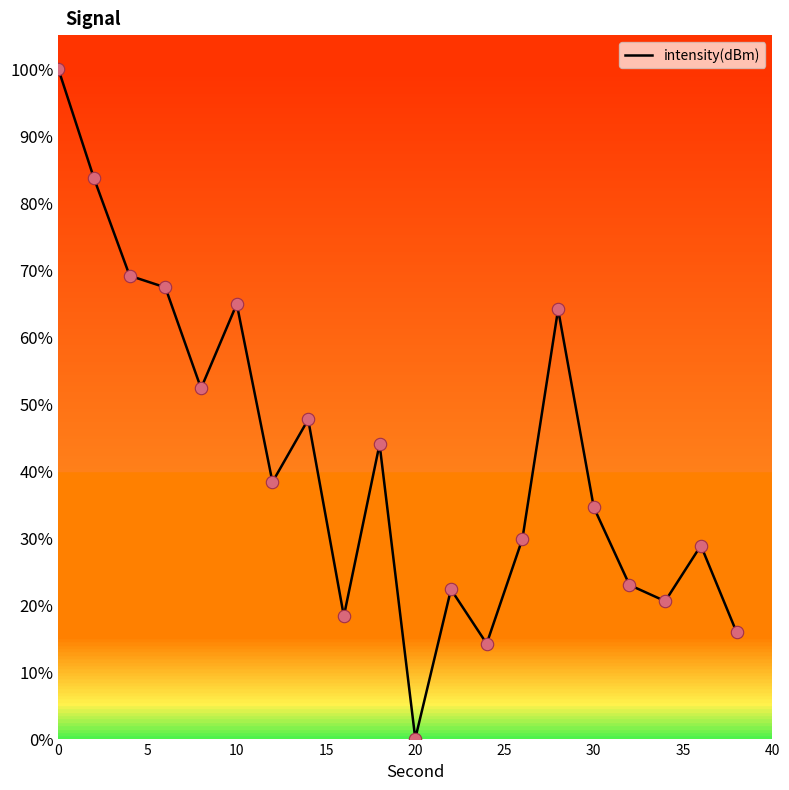

What is the greatest value displayed?

100.0